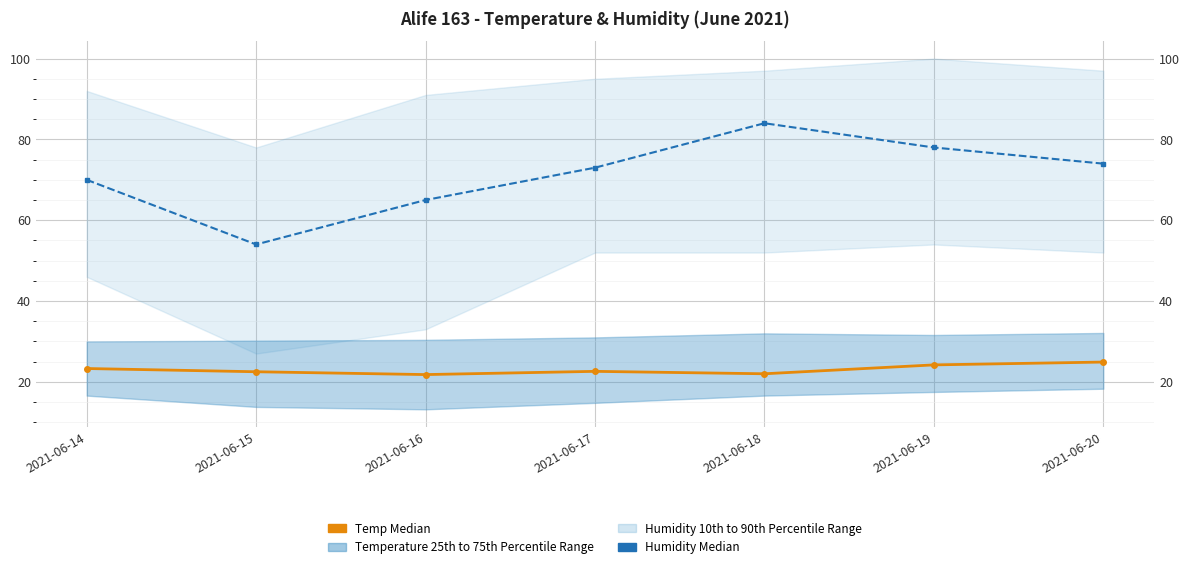

Is this an area chart (filled region under the line)?

No